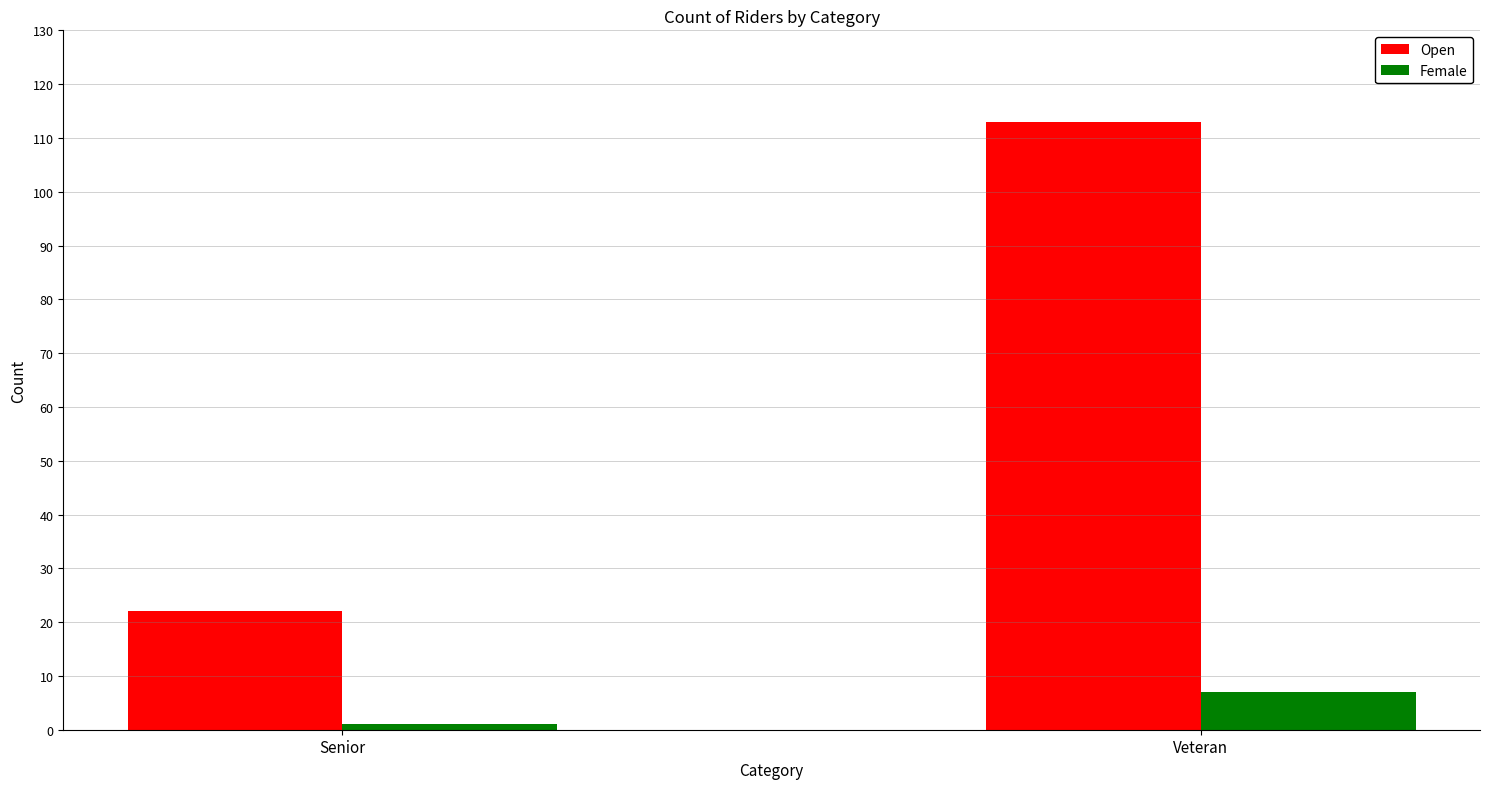

Rank the categories by Open value from lowest to highest.

Senior, Veteran